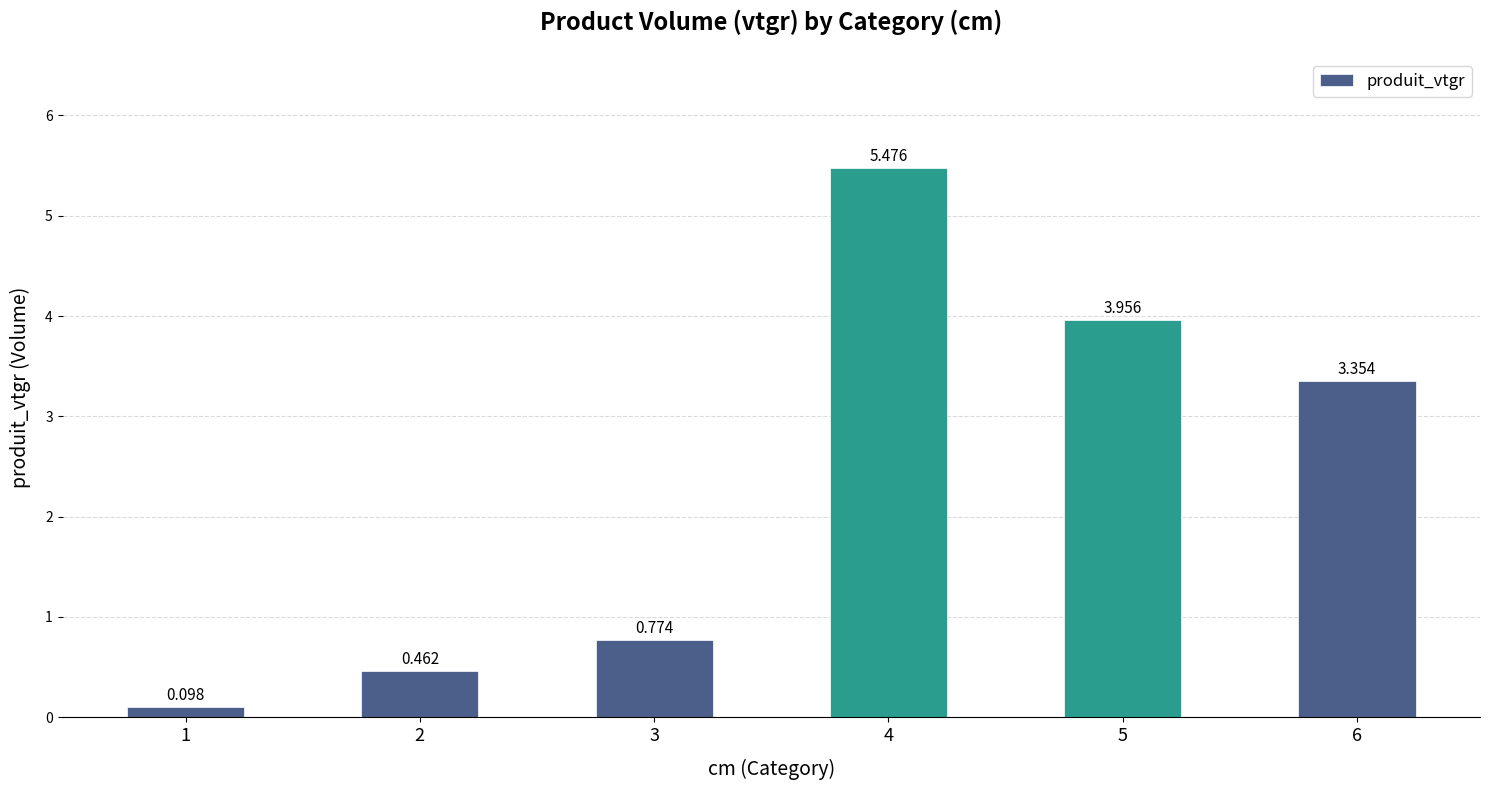

What is the average value?

2.4